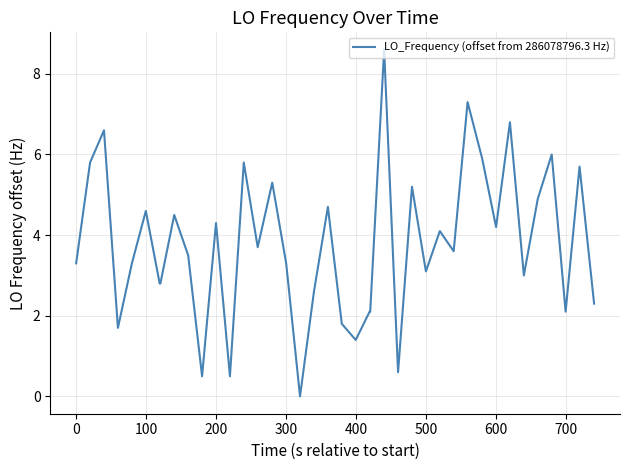

What is the difference between the maximum and minimum values?

8.6